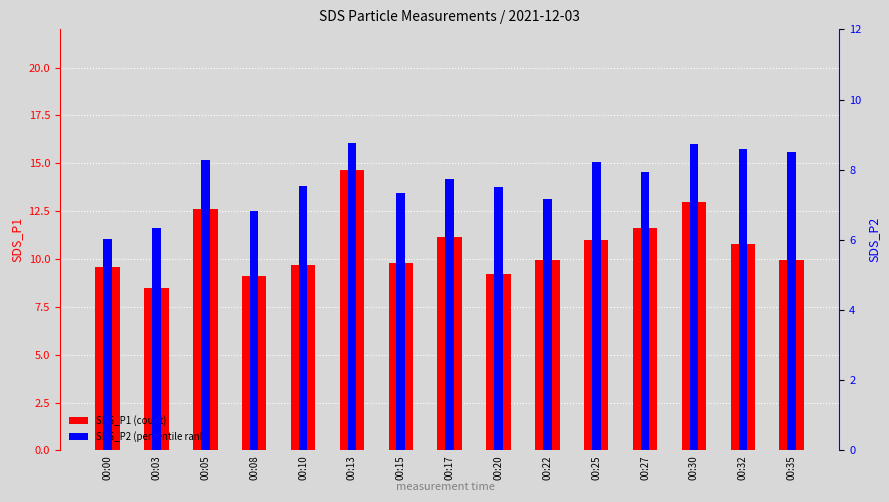

Reading right to left, transcribe all the data shown in this chart.

SDS_P1: 9.9	10.8	13.0	11.6	11.0	9.9	9.2	11.1	9.8	14.6	9.7	9.1	12.6	8.5	9.6
SDS_P2: 8.5	8.6	8.7	7.9	8.2	7.2	7.5	7.7	7.3	8.8	7.5	6.8	8.3	6.3	6.0